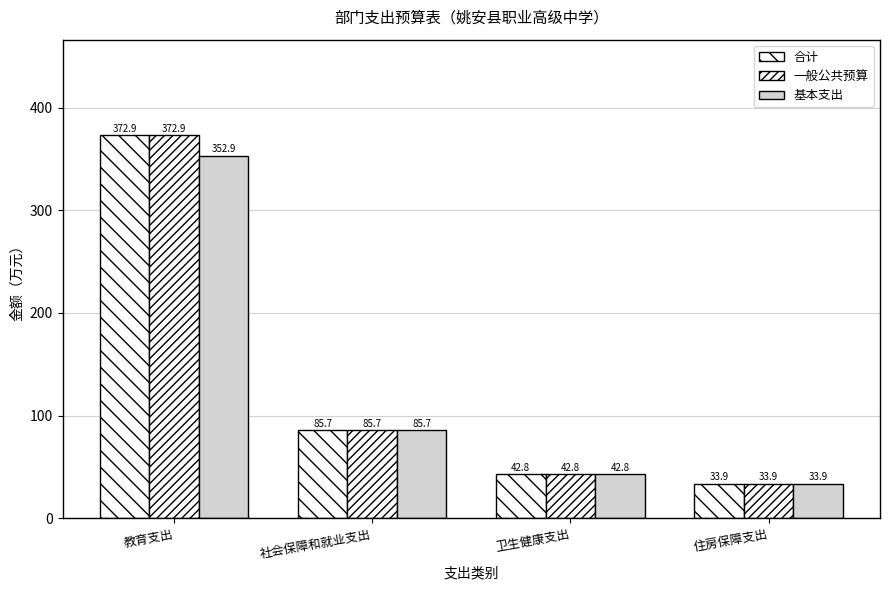

How many bars are there in total?

12